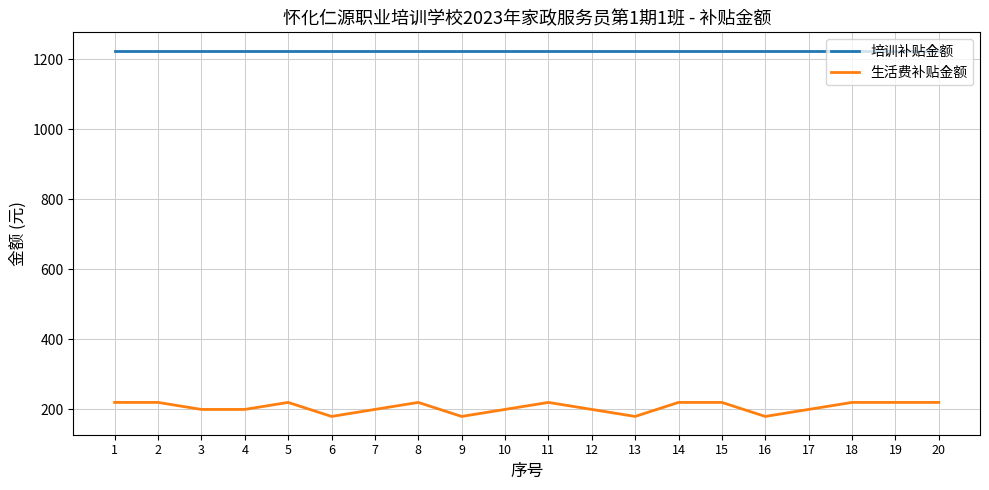

What is the greatest value displayed?

1224